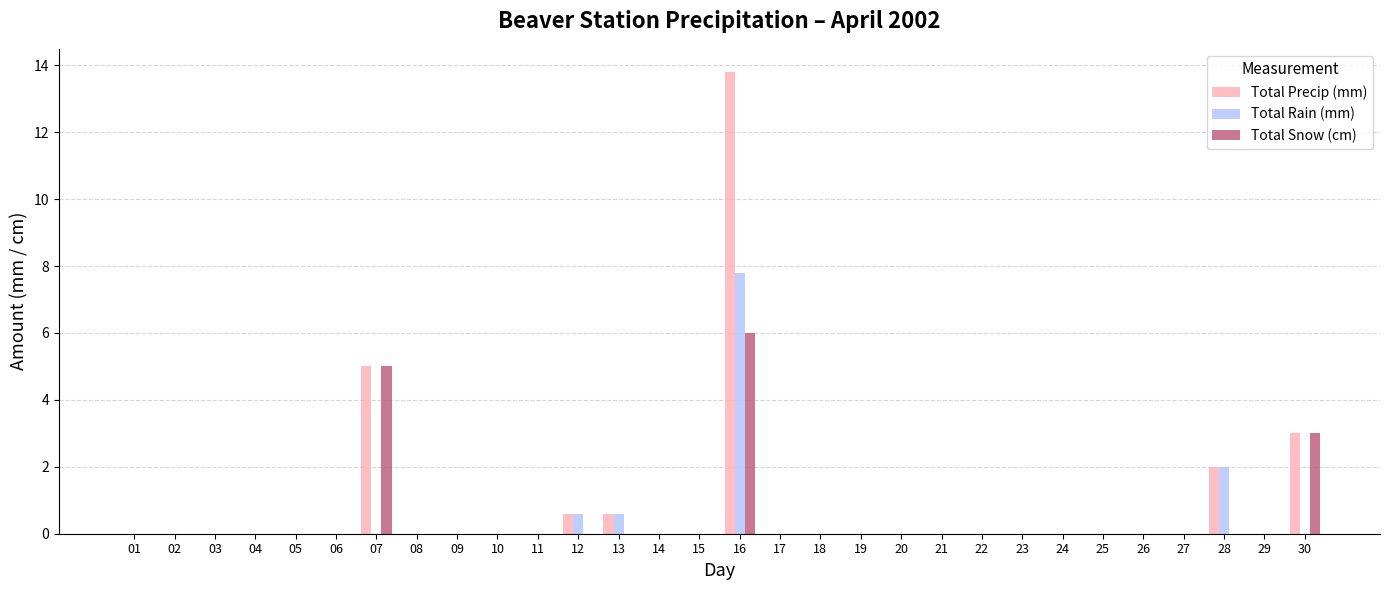

What is the greatest value displayed?

13.8